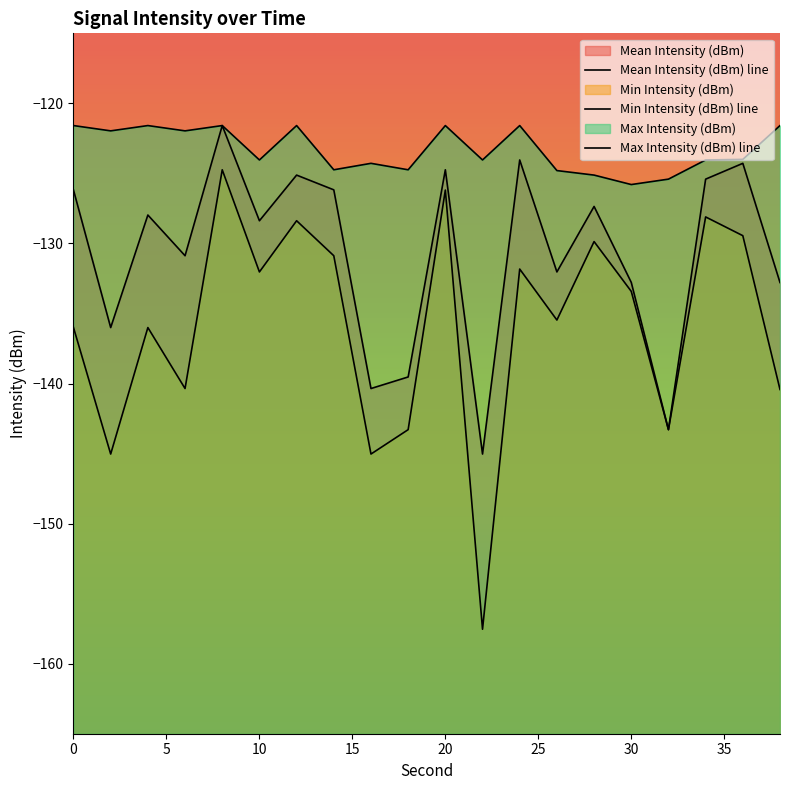

Rank the series at 0 from highest to lowest value.

Max Intensity (dBm) line, Mean Intensity (dBm) line, Min Intensity (dBm) line